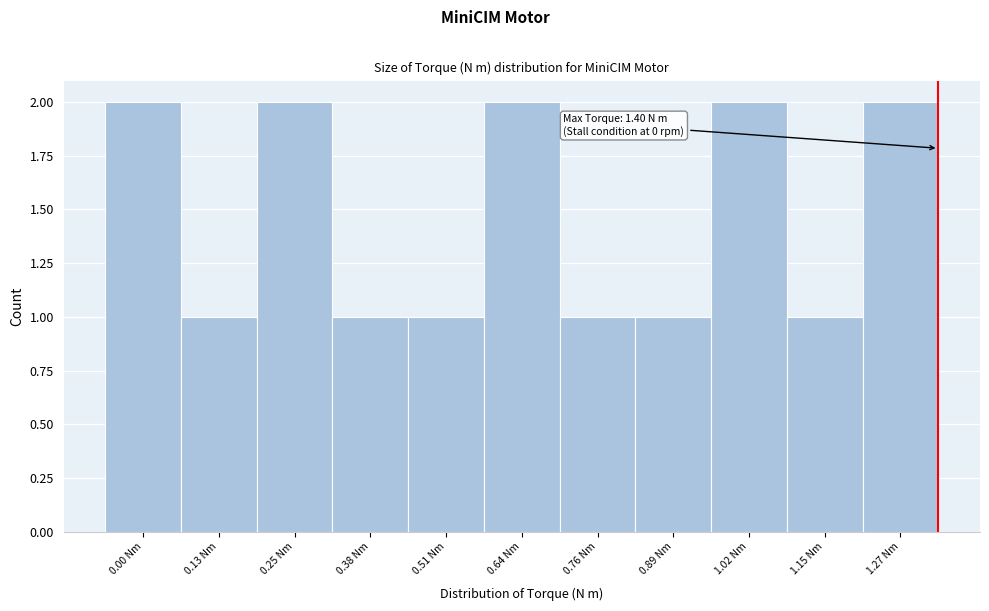

Reading left to right, what are all the values shown in this chart?

0.00 Nm=2	0.13 Nm=1	0.25 Nm=2	0.38 Nm=1	0.51 Nm=1	0.64 Nm=2	0.76 Nm=1	0.89 Nm=1	1.02 Nm=2	1.15 Nm=1	1.27 Nm=2